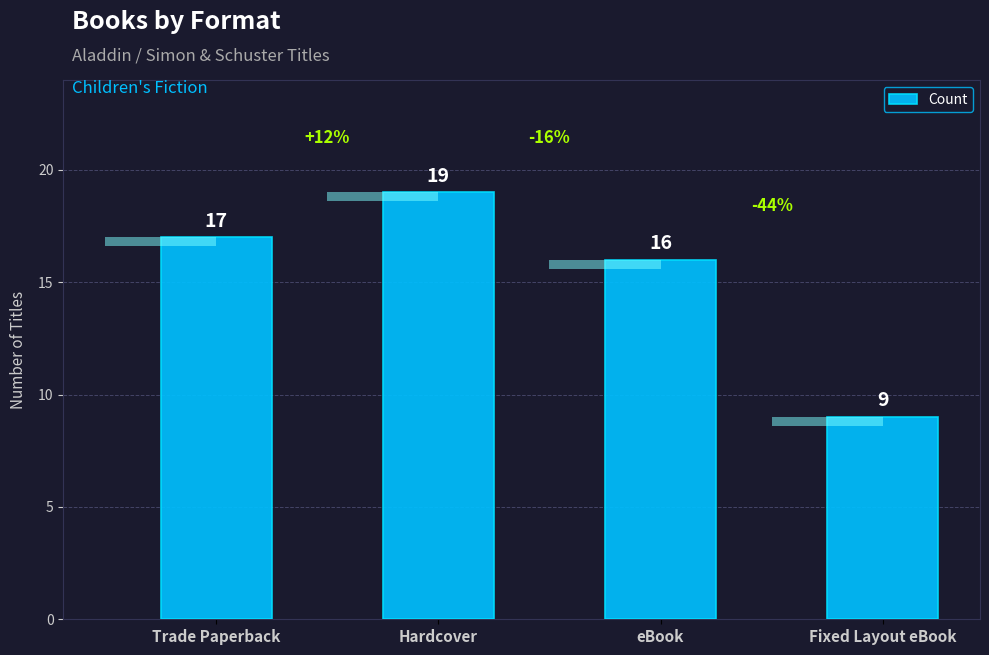

What is the difference between the second highest and second lowest values?

1